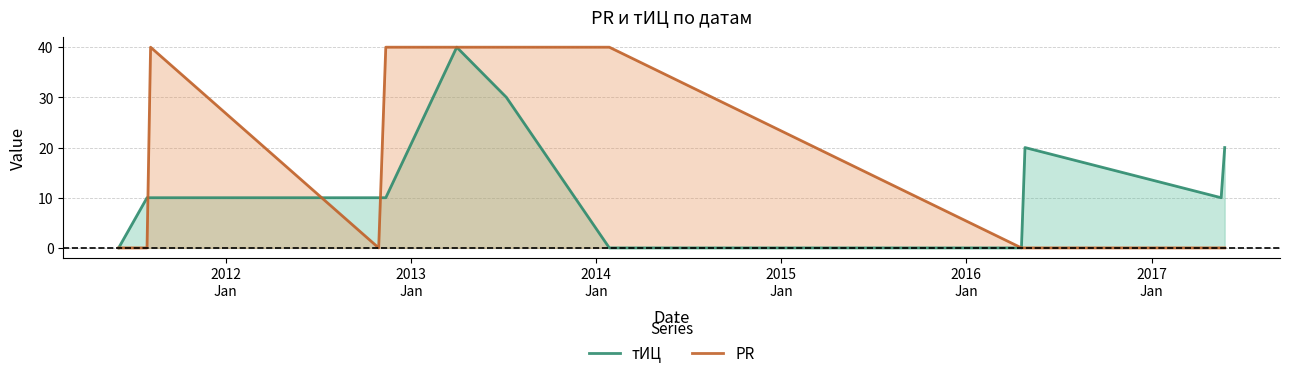

Rank the series by their average value, from highest to lowest.

PR, тИЦ